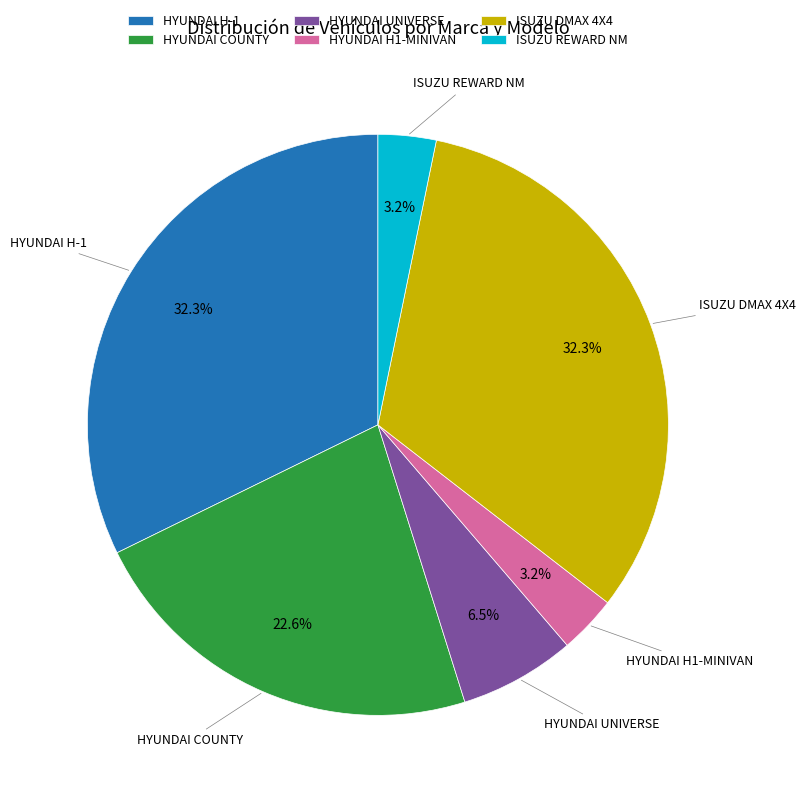

What is the ratio of the value at HYUNDAI H-1 to the value at HYUNDAI UNIVERSE?

5.0